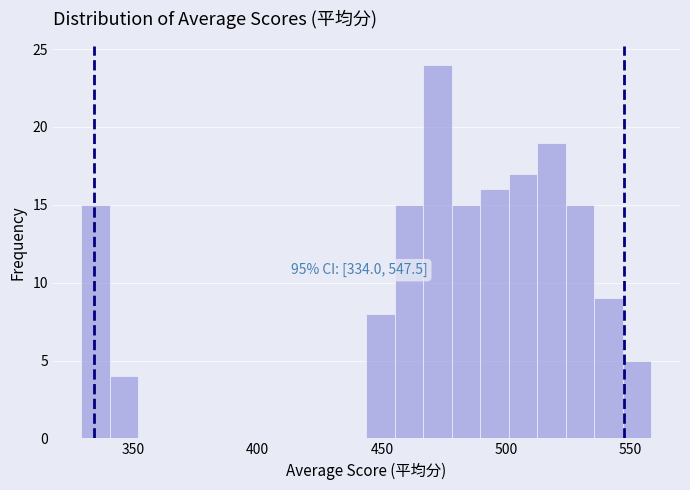

Read against the x-axis, roughly where is the centre of the tallest bar?

470